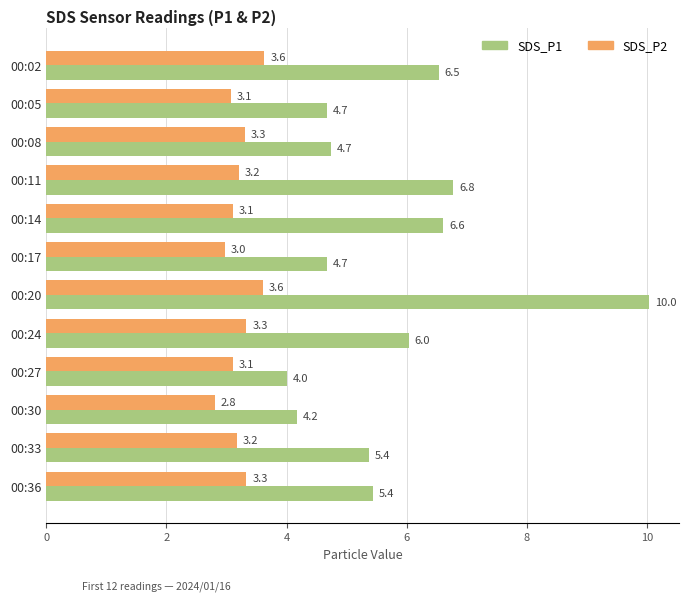

What is the average value of the SDS_P2 series?

3.2